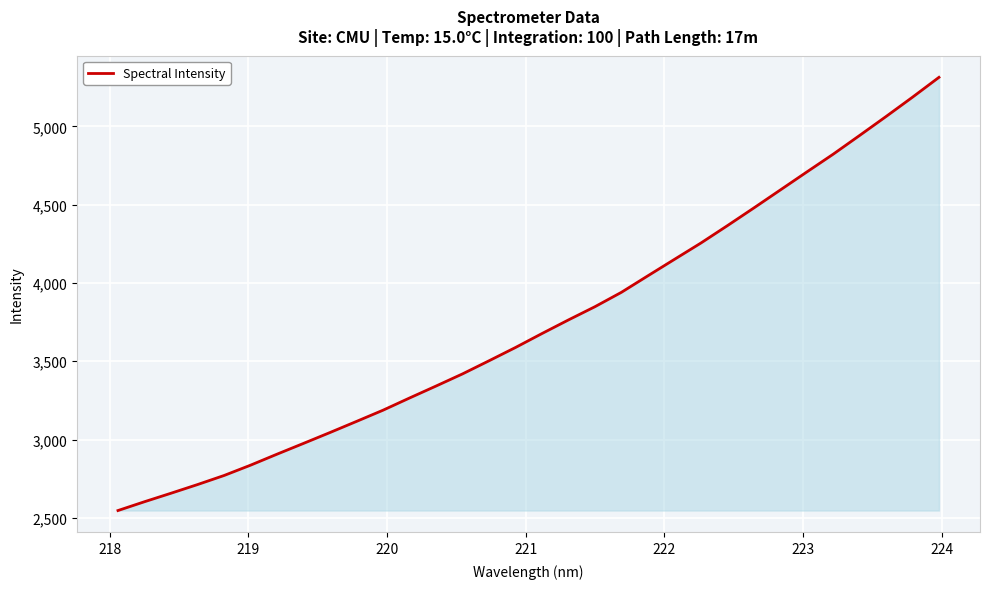

What is the maximum value shown in the chart?

5312.8